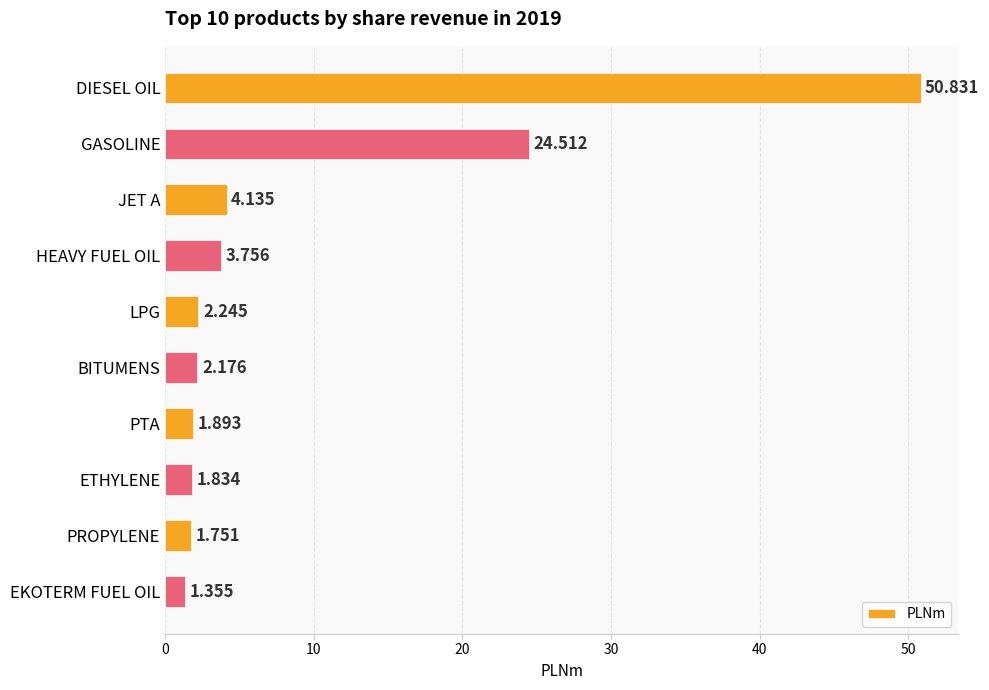

How many data points are less than 2?

4